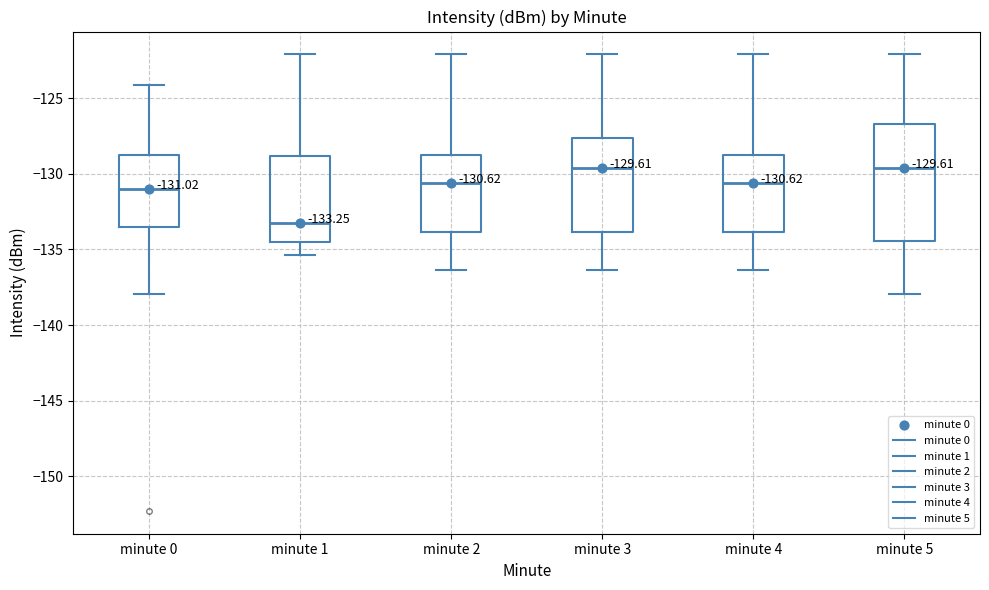

Which box is the tallest, from its lower edge to its upper edge?

minute 5